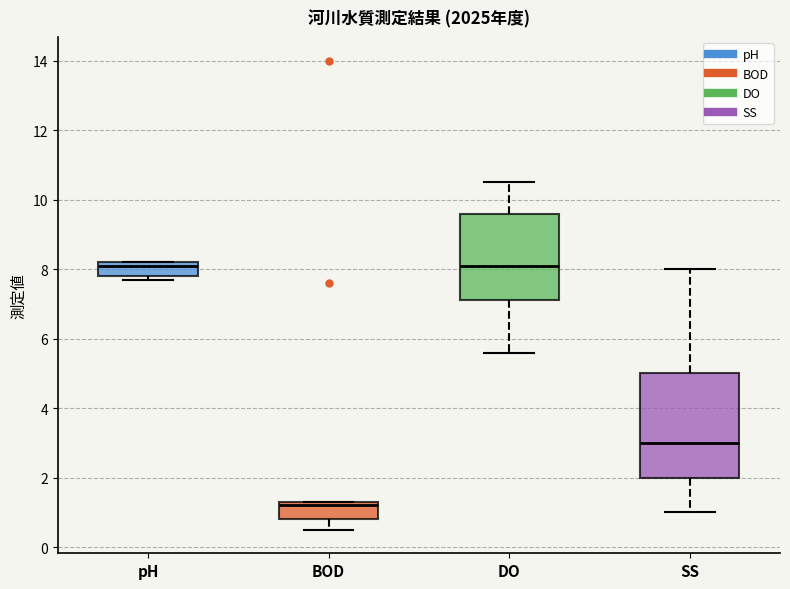

Reading left to right, read every box against the y-axis: the position of its median line, the range the box covers, and the ends of its whiskers. The values are not printed on the chart, so give them approximately, as read against the axis.

pH: median 8.2 (just below the box's upper edge), box 7.8 to 8.2, whiskers 7.8 (just below the box's lower edge) to 8.2
BOD: median 1.2, box 0.8 to 1.4, whiskers 0.6 to 1.4
DO: median 8.2, box 7.2 to 9.6, whiskers 5.6 to 10.6
SS: median 3.0, box 2.0 to 5.0, whiskers 1.0 to 8.0